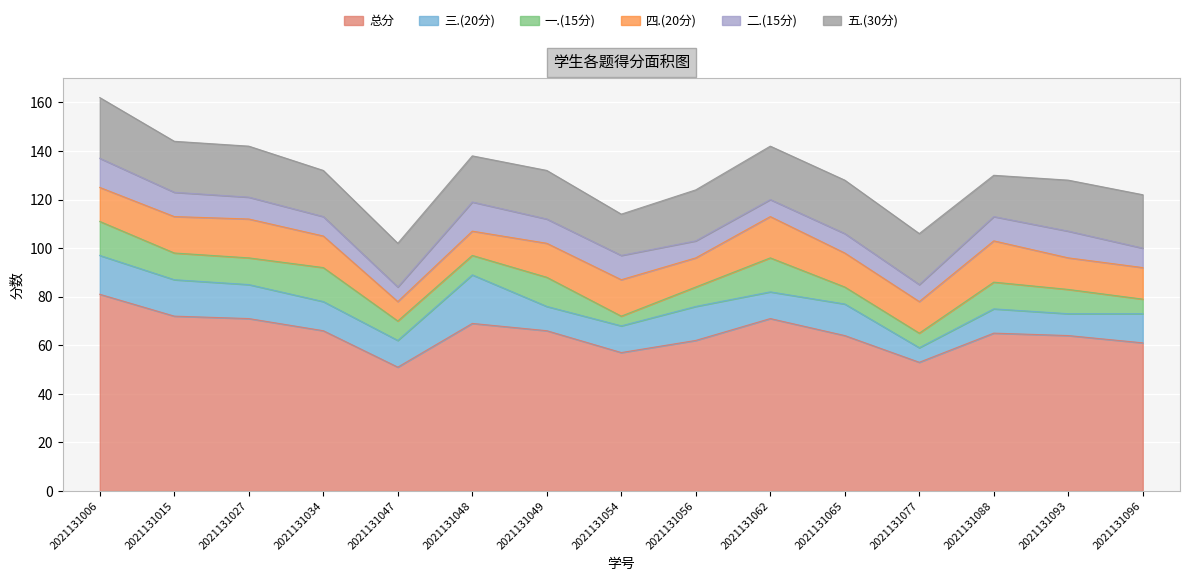

Rank the series at 2021131047 from highest to lowest value.

总分, 五.(30分), 三.(20分), 一.(15分), 四.(20分), 二.(15分)